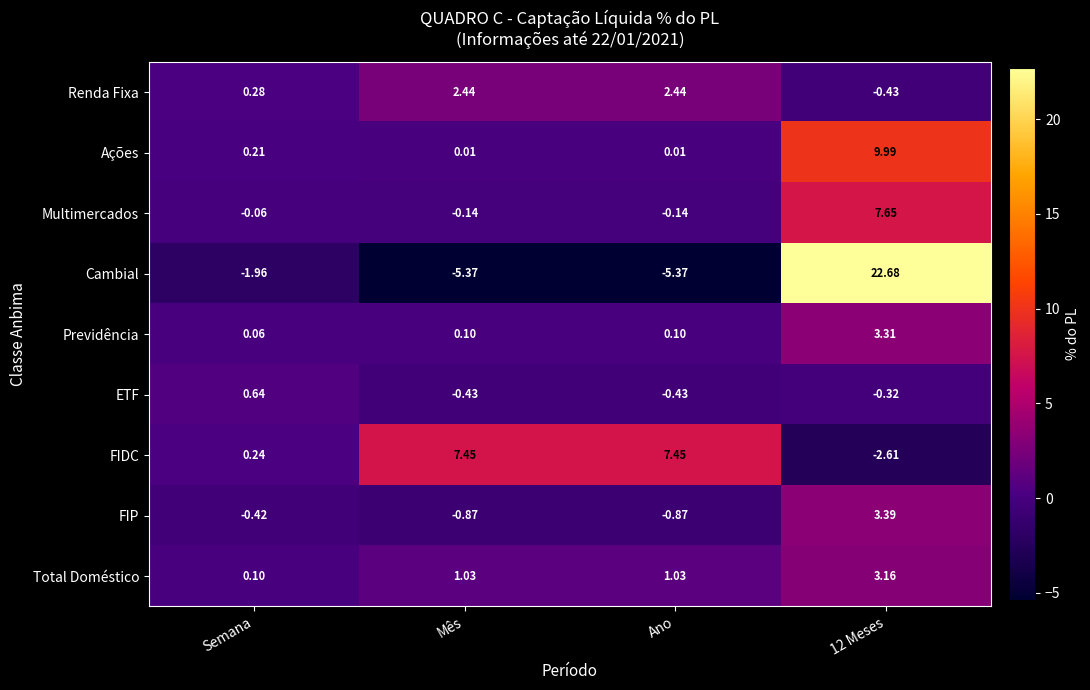

Between Semana and 12 Meses, which series saw the biggest shift?

Cambial